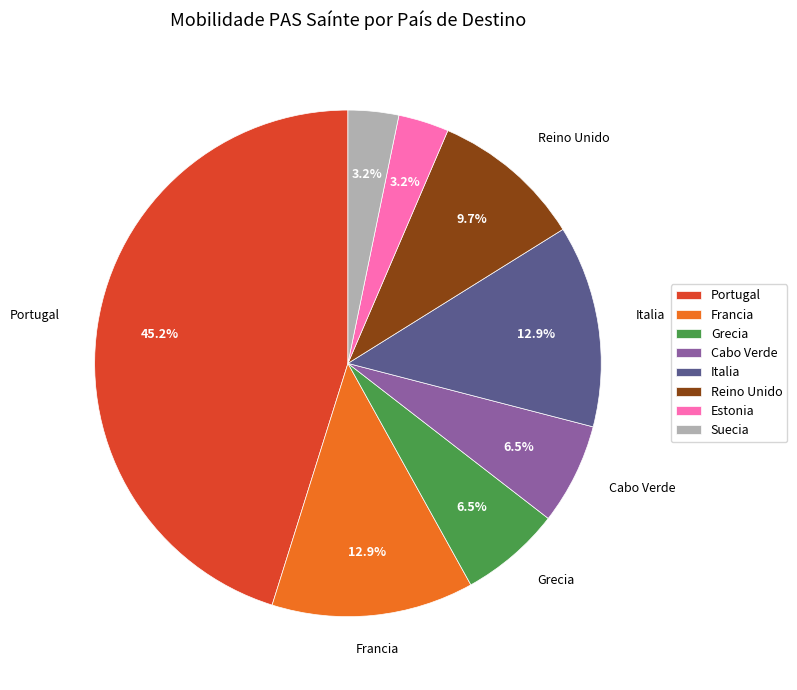

How much of the chart is everything except Cabo Verde?

93.5%